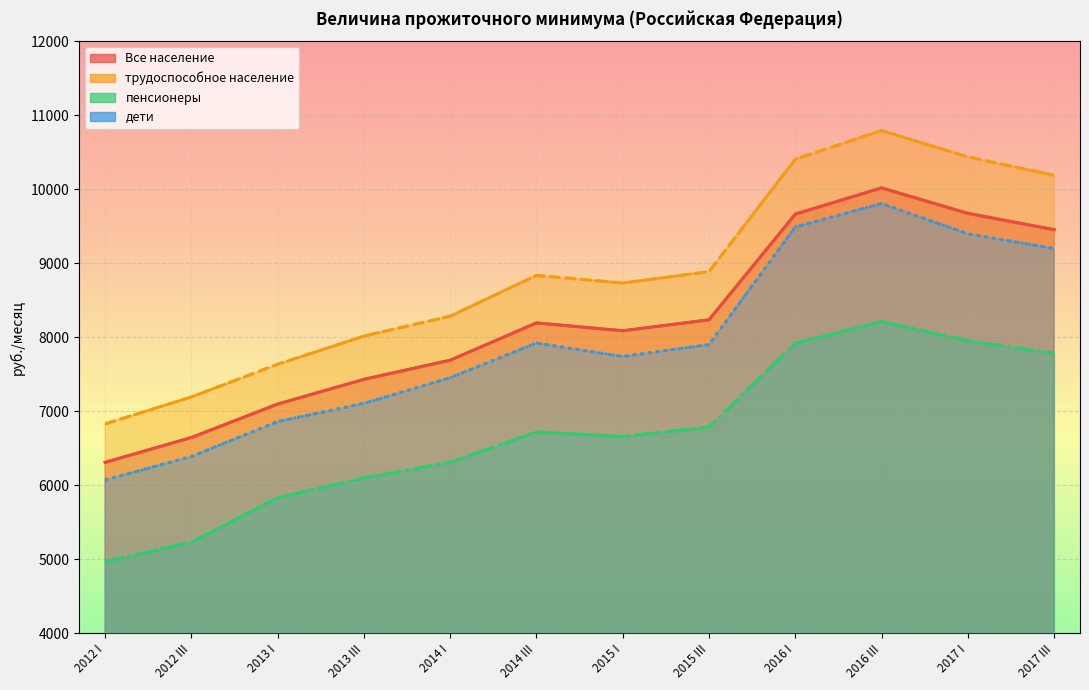

True or false: пенсионеры and дети cross at least once.

False